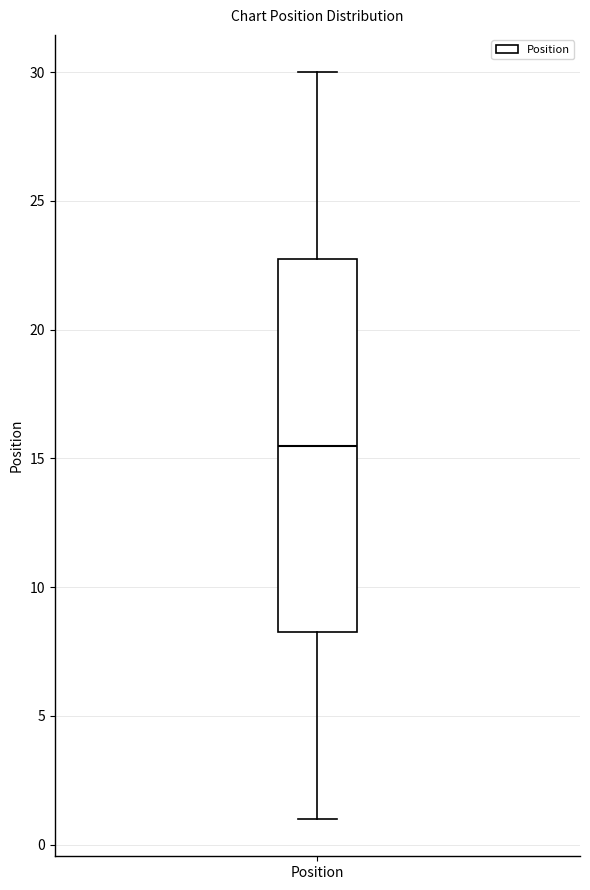

Read this box plot against the y-axis: the position of the median line, the range covered by the box, and the ends of both whiskers. The values are not printed on the chart, so give them approximately, as read against the axis.

median 15.5, box 8.5 to 23.0, whiskers 1.0 to 30.0